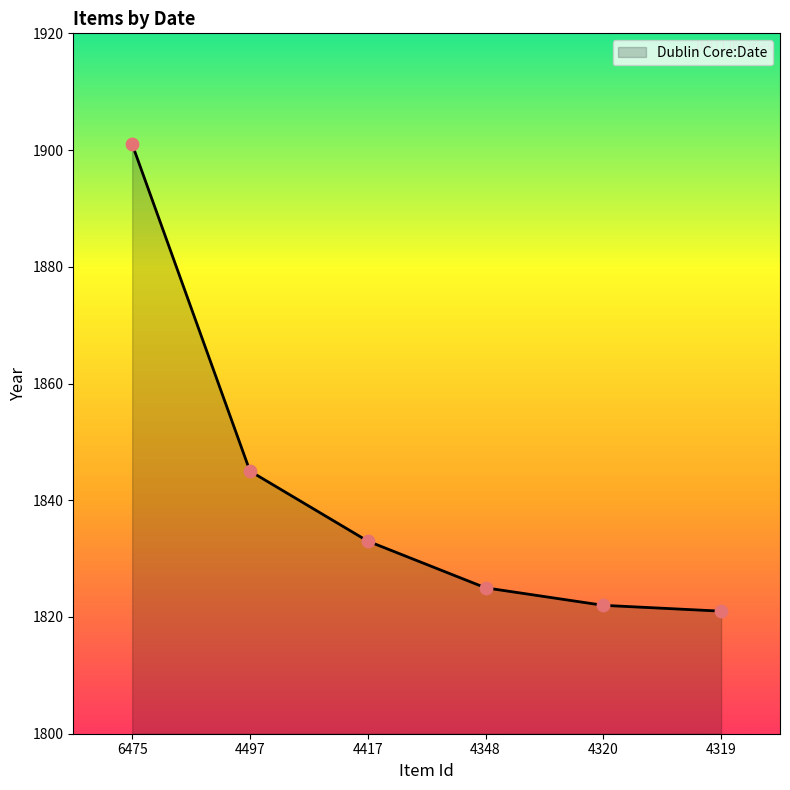

What is the change in value from 4497 to 4348?

-20